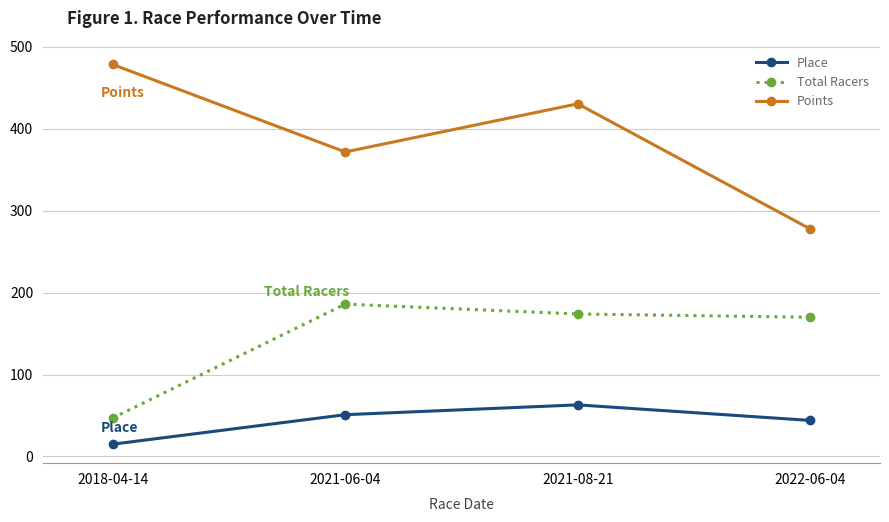

True or false: Place and Total Racers intersect in this chart.

False